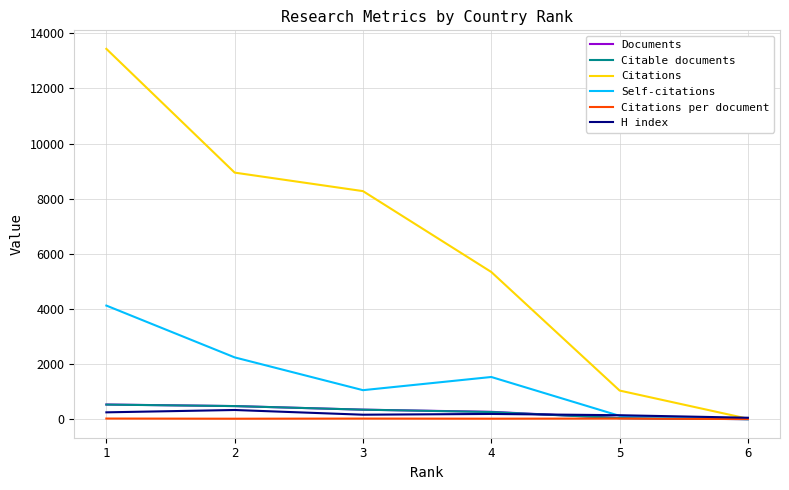

How many lines are shown in the chart?

6